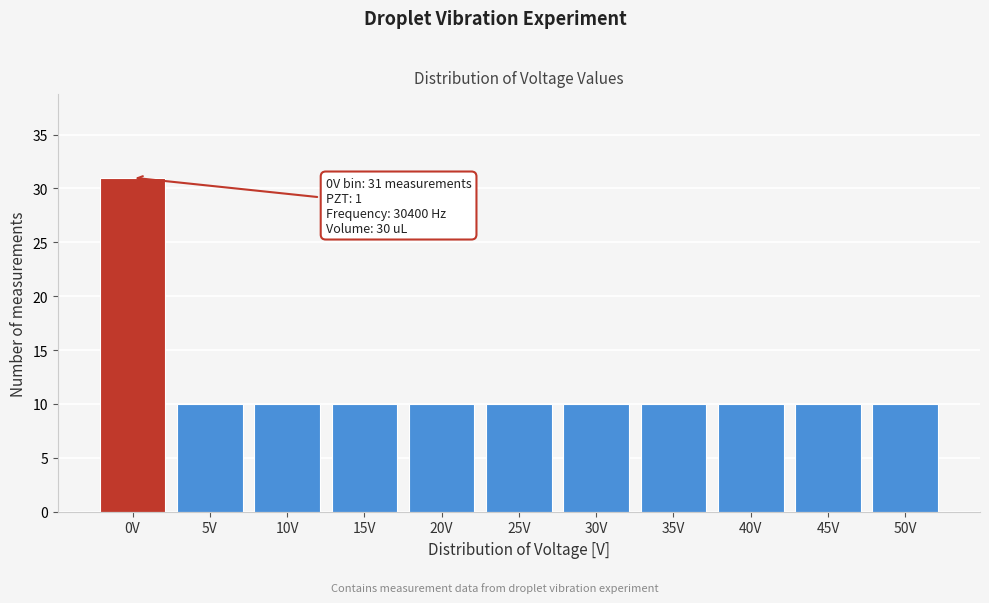

Reading right to left, extract all data points from this chart.

10	10	10	10	10	10	10	10	10	10	31